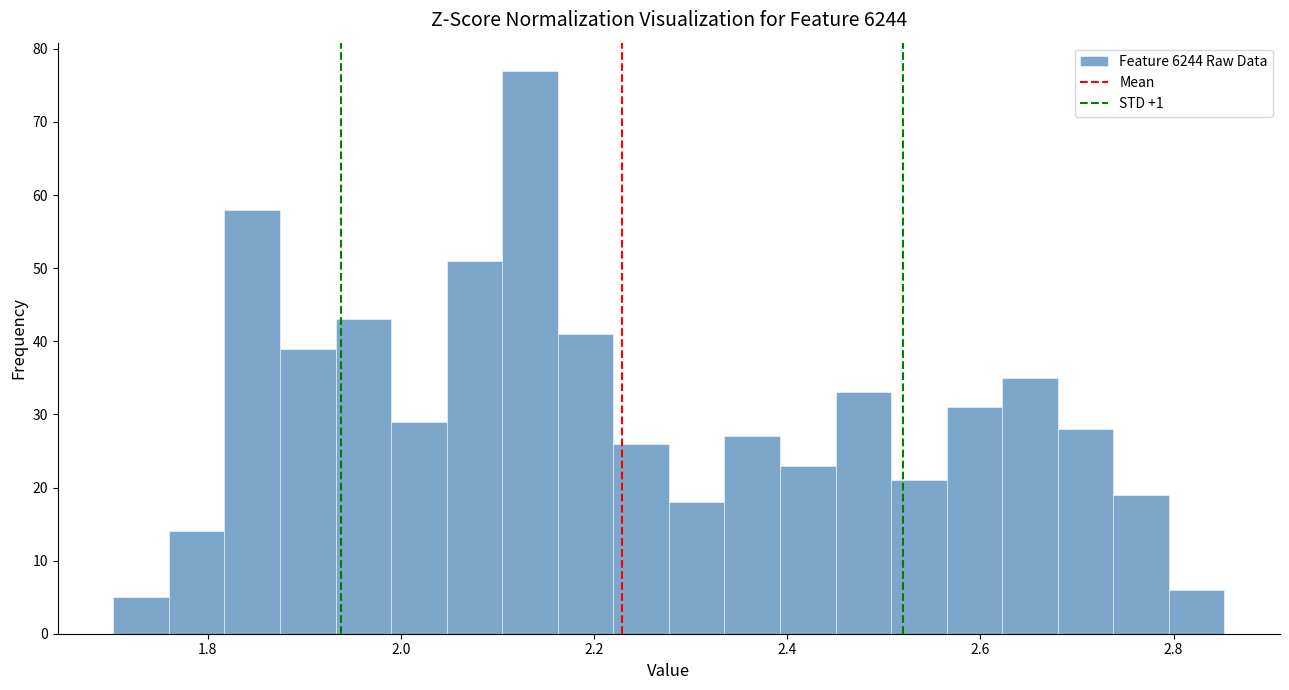

Read against the x-axis, roughly where is the centre of the tallest bar?

2.14